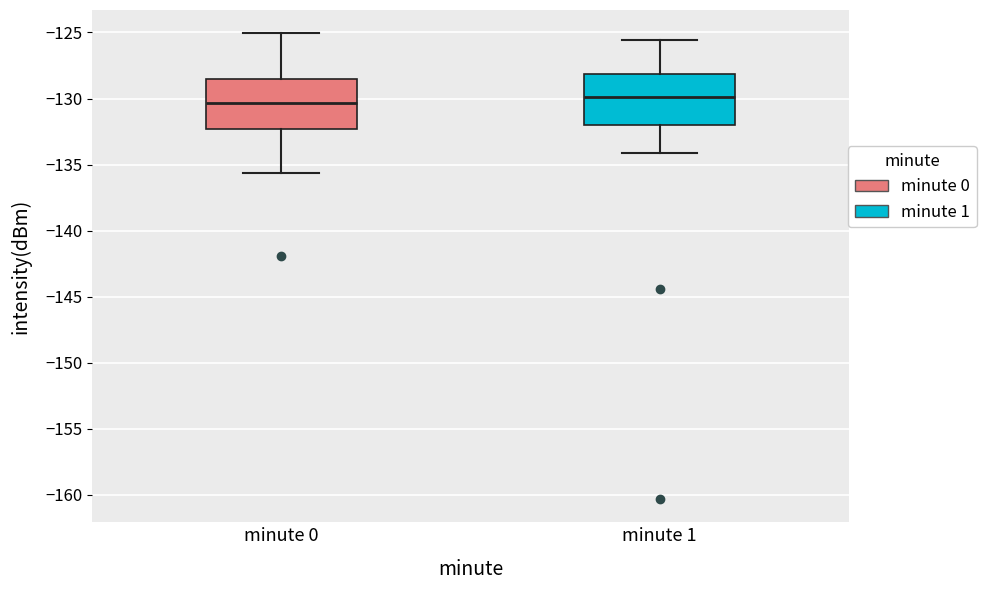

Reading left to right, read every box against the y-axis: the position of its median line, the range the box covers, and the ends of its whiskers. The values are not printed on the chart, so give them approximately, as read against the axis.

minute 0: median -130.5, box -132.5 to -128.5, whiskers -135.5 to -125.0
minute 1: median -130.0, box -132.0 to -128.0, whiskers -134.0 to -125.5